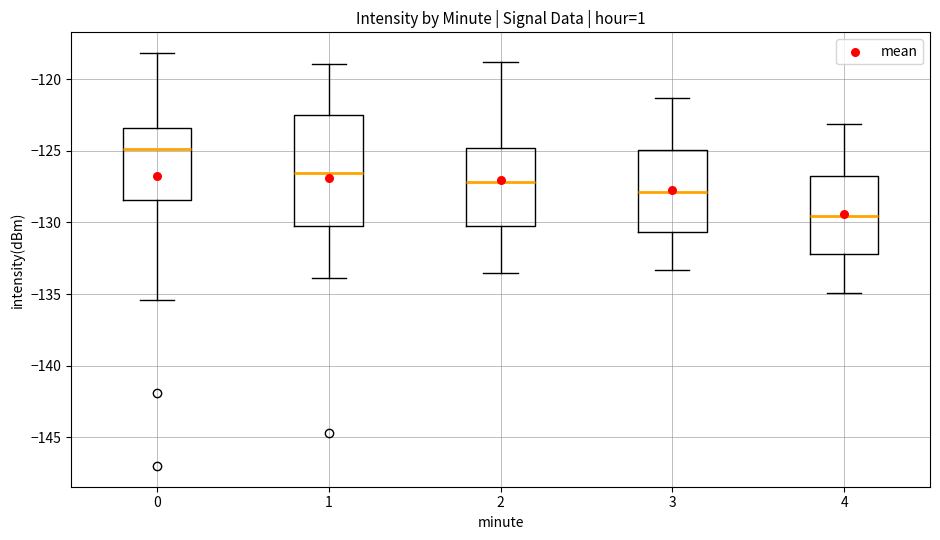

Which box's median line is the highest?

0